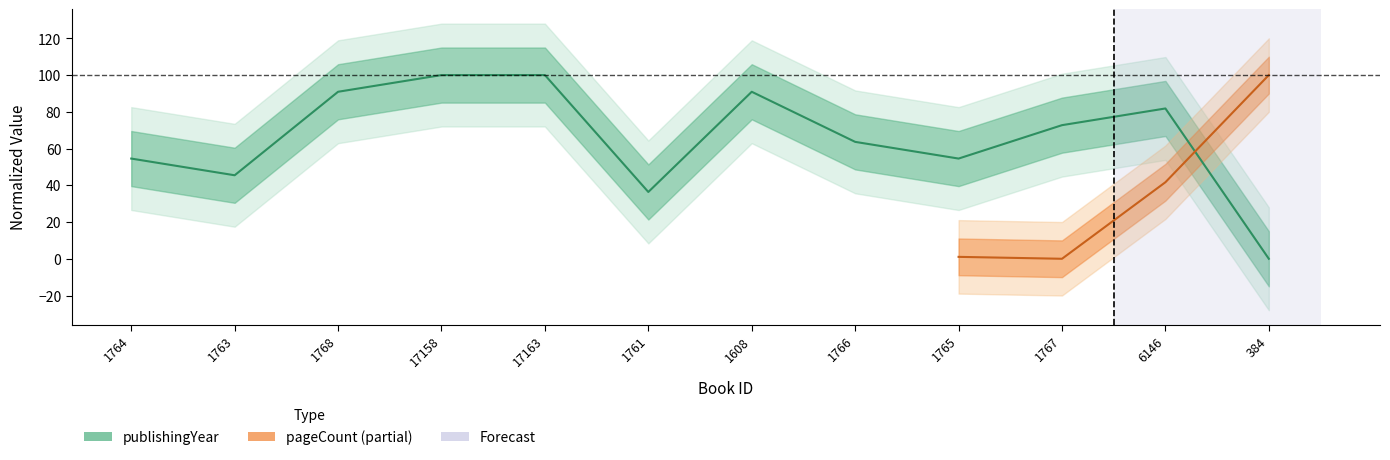

Approximately how many times larger is the value at 17158 compared to 1761?

2.7